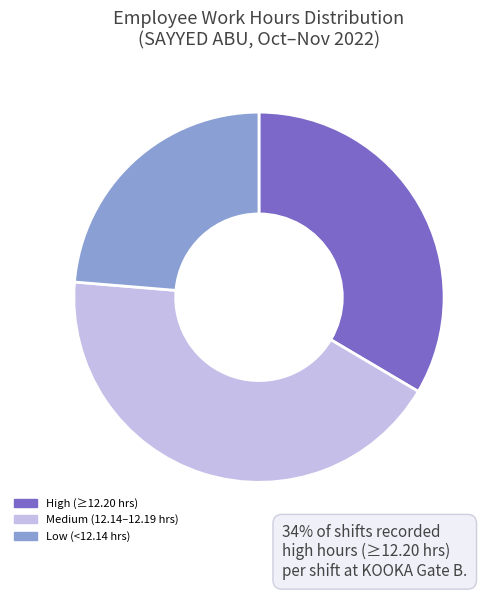

Which has a higher value, Low (<12.14 hrs) or High (≥12.20 hrs)?

High (≥12.20 hrs)